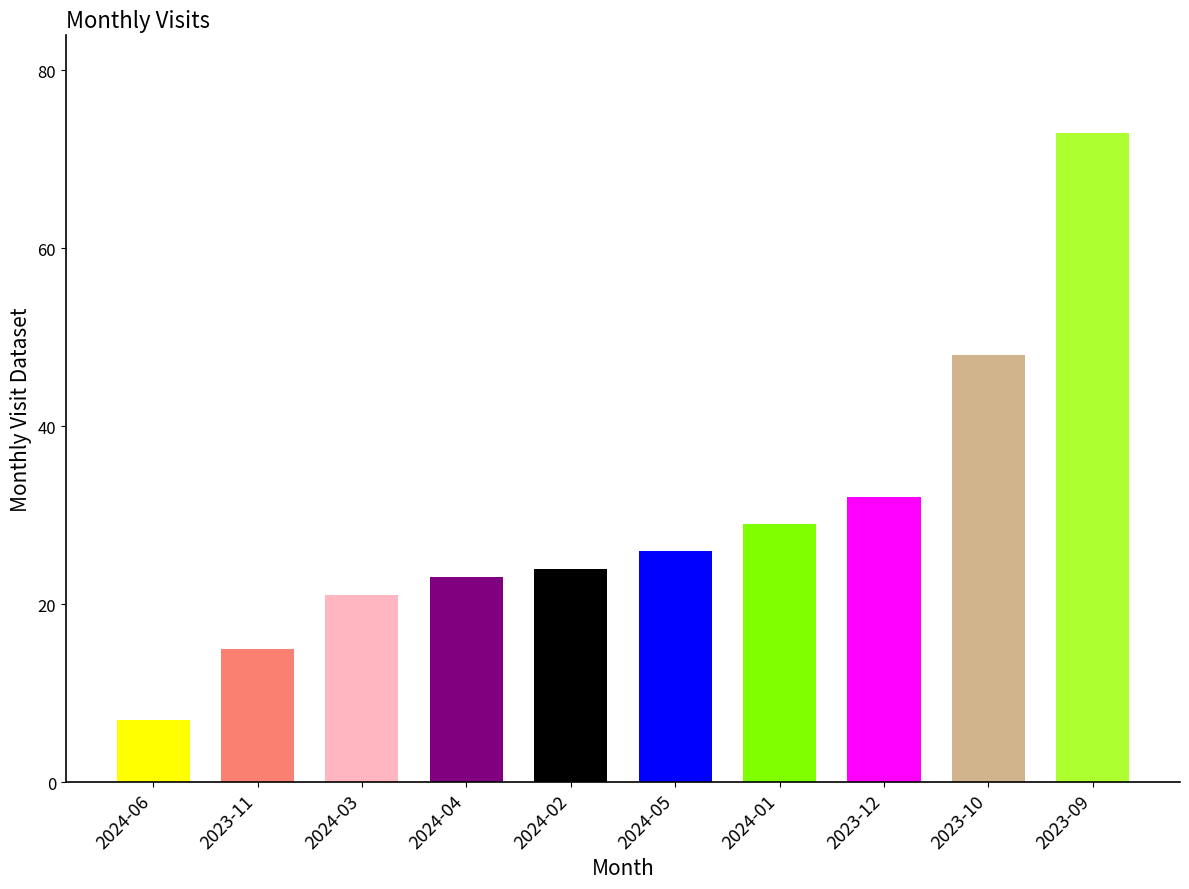

Between 2023-09 and 2023-11, which is larger?

2023-09